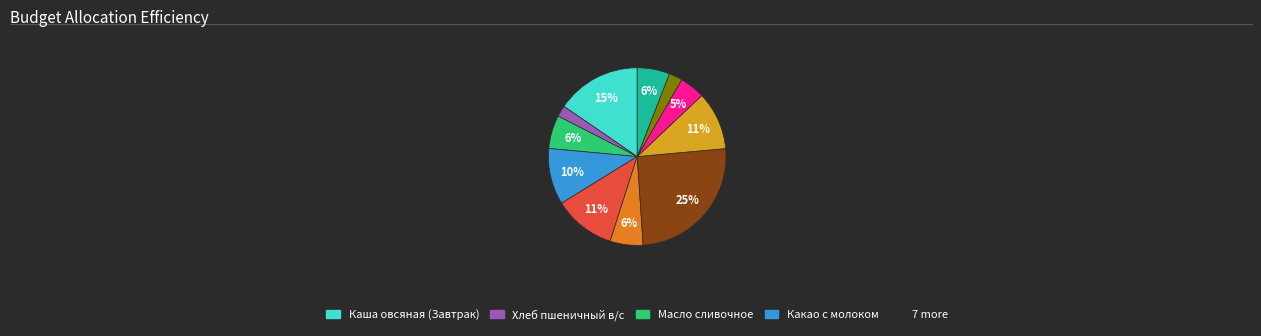

Is there a majority slice in this chart?

No